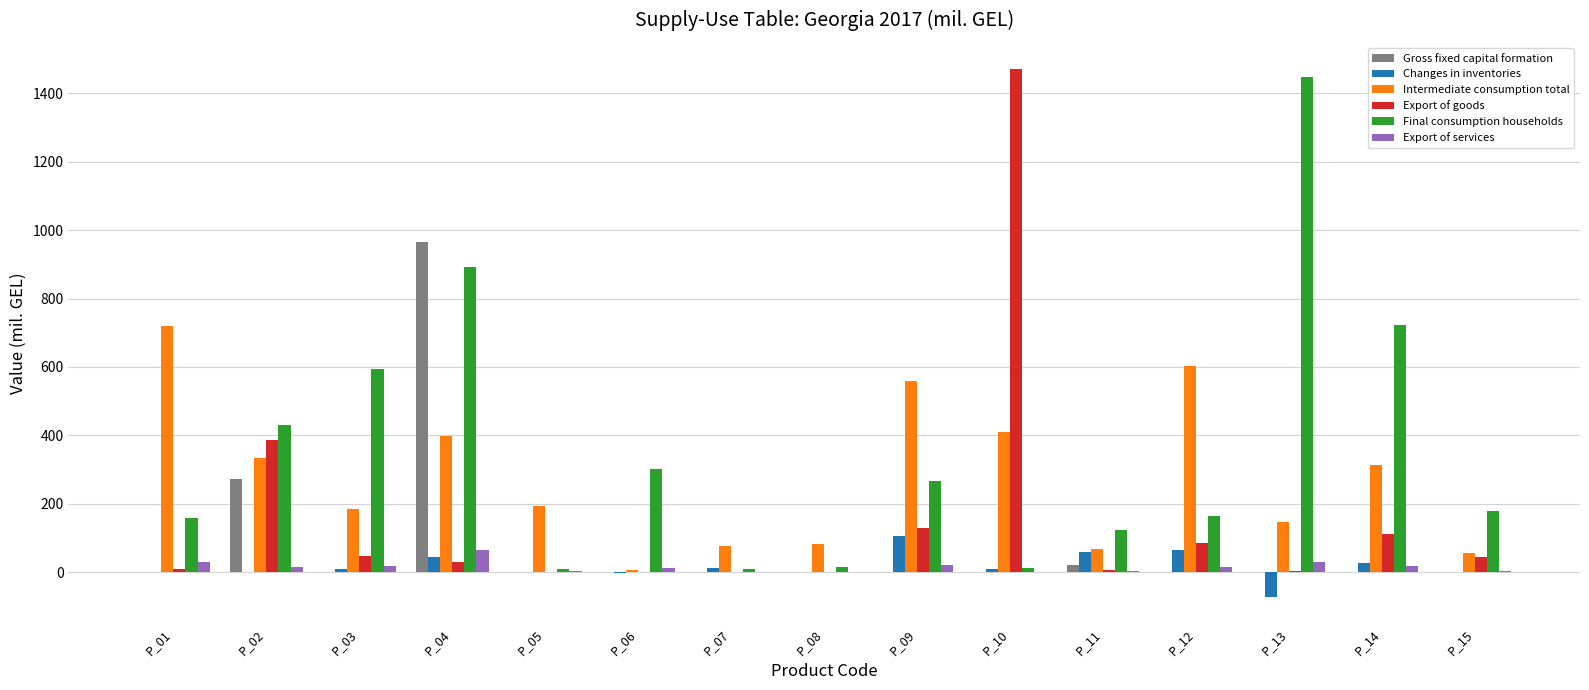

What is the sum of all Changes in inventories values?

262.4